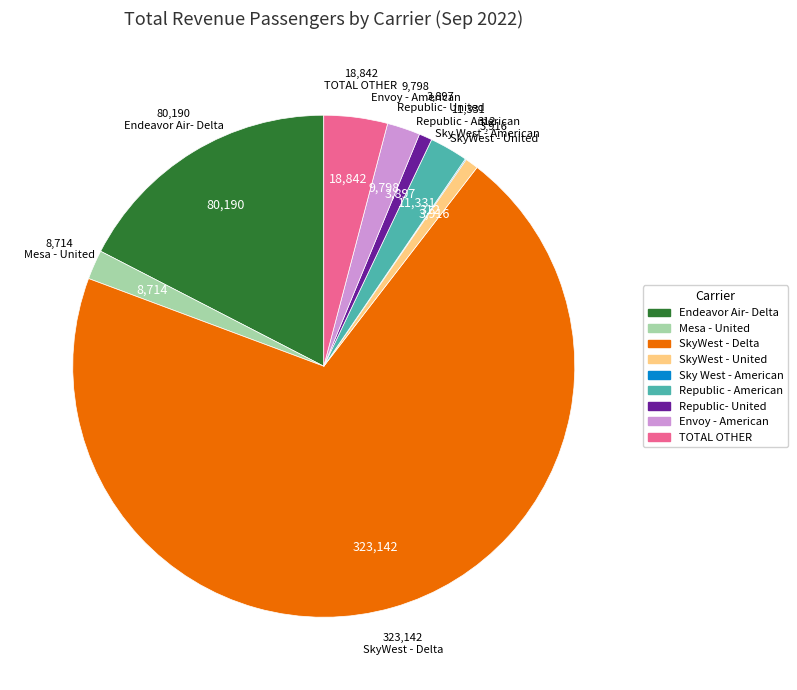

Which slice is the largest?

SkyWest - Delta